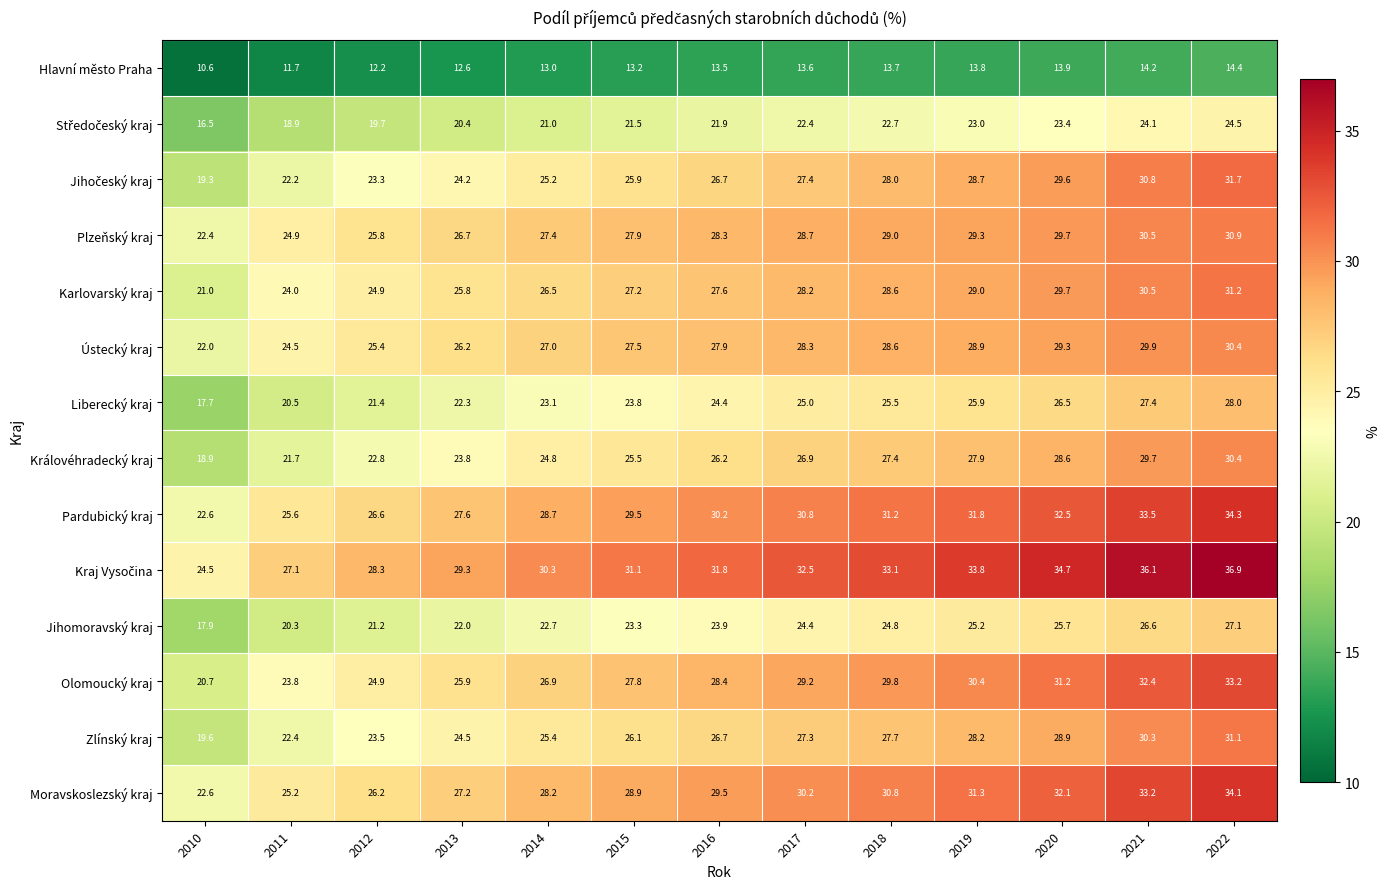

List the labels in order of Zlínský kraj value, largest first.

2022, 2021, 2020, 2019, 2018, 2017, 2016, 2015, 2014, 2013, 2012, 2011, 2010